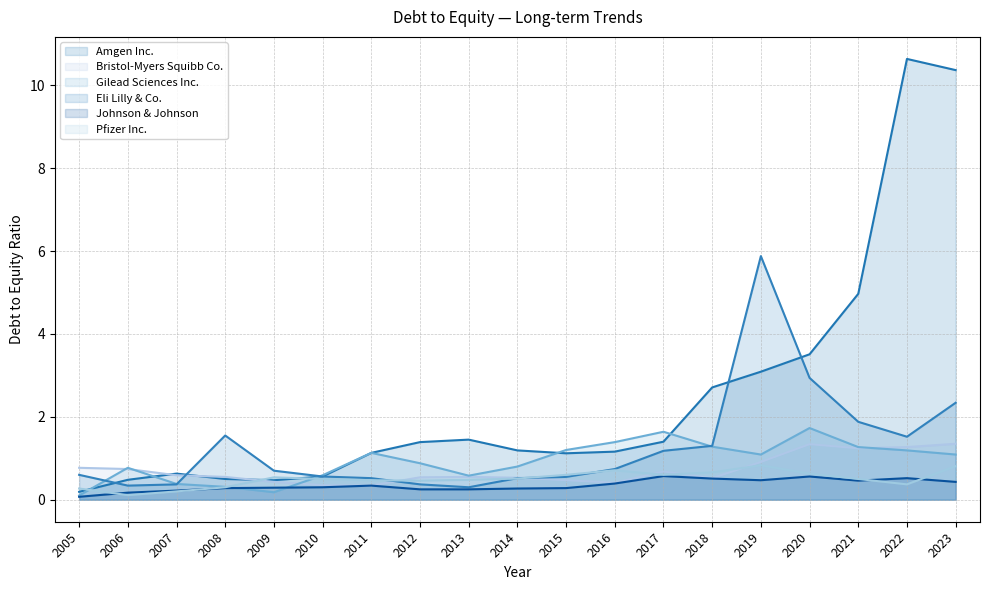

Read the Johnson & Johnson value at 2005.

0.1